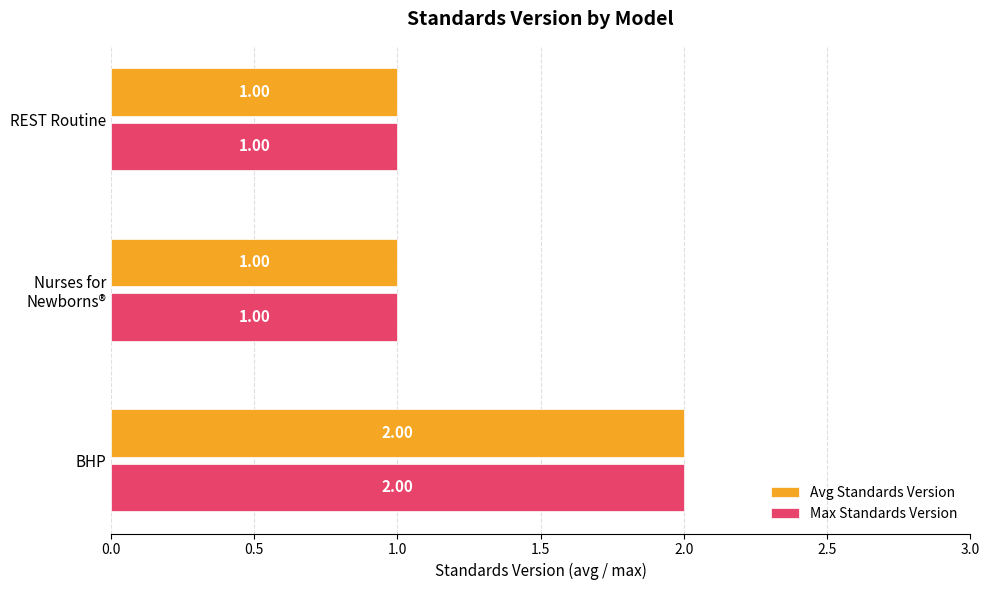

At which category is the sum across all series the highest?

BHP